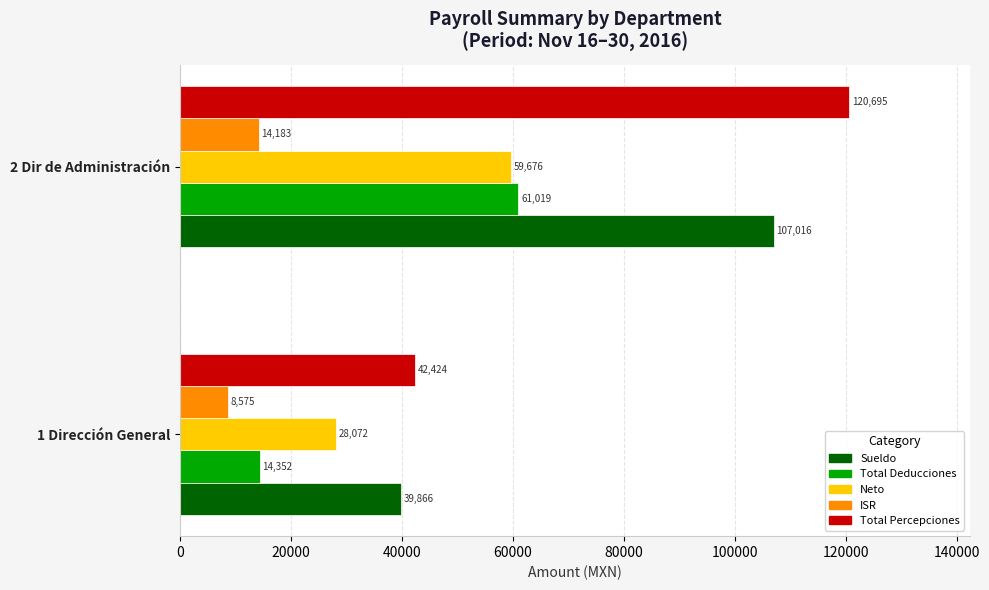

At 2 Dir de Administración, list the series in order from smallest to largest.

ISR, Neto, Total Deducciones, Sueldo, Total Percepciones